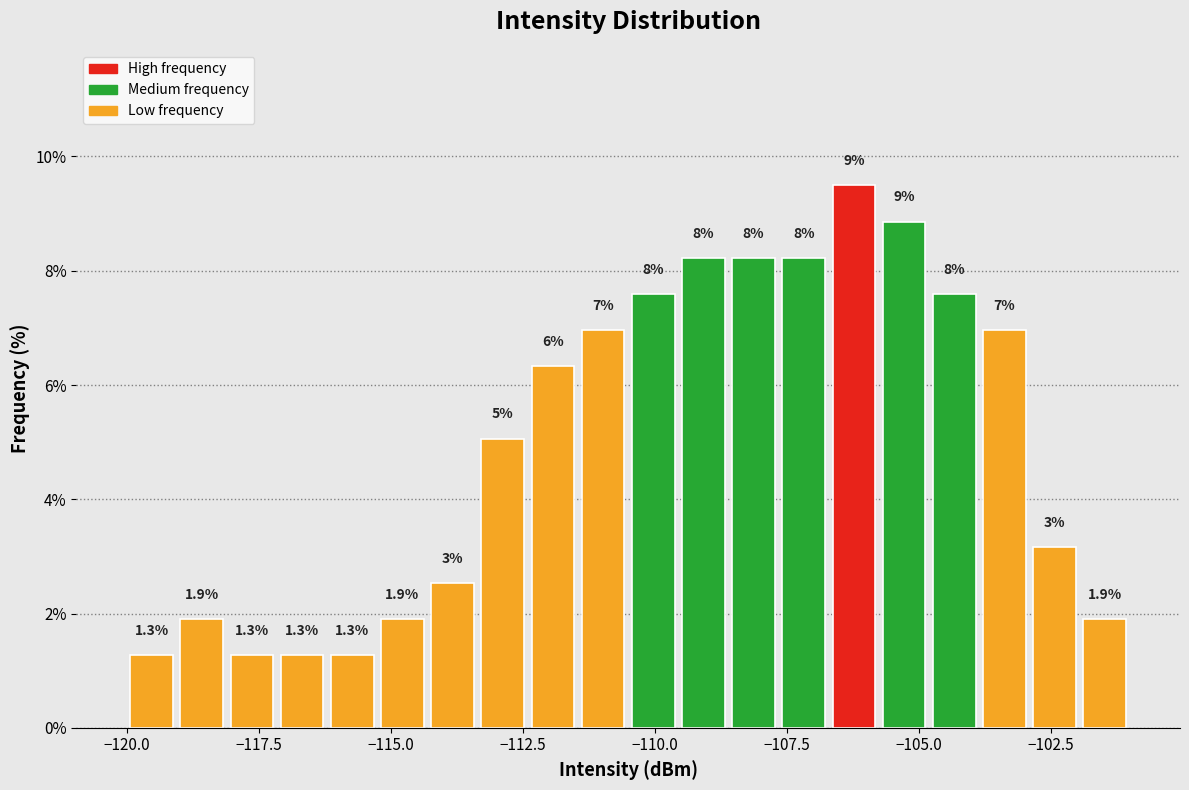

Read against the x-axis, roughly where is the centre of the tallest bar?

-106.0